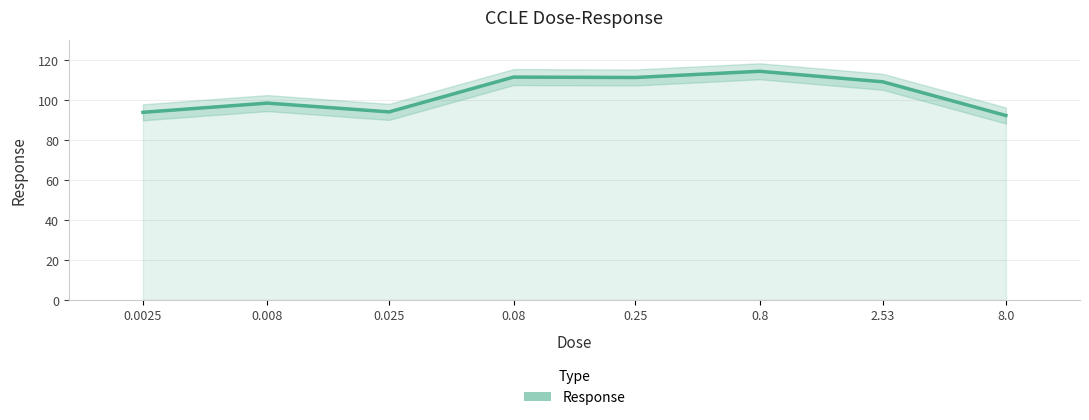

What is the ratio of the value at 0.08 to the value at 0.008?

1.1